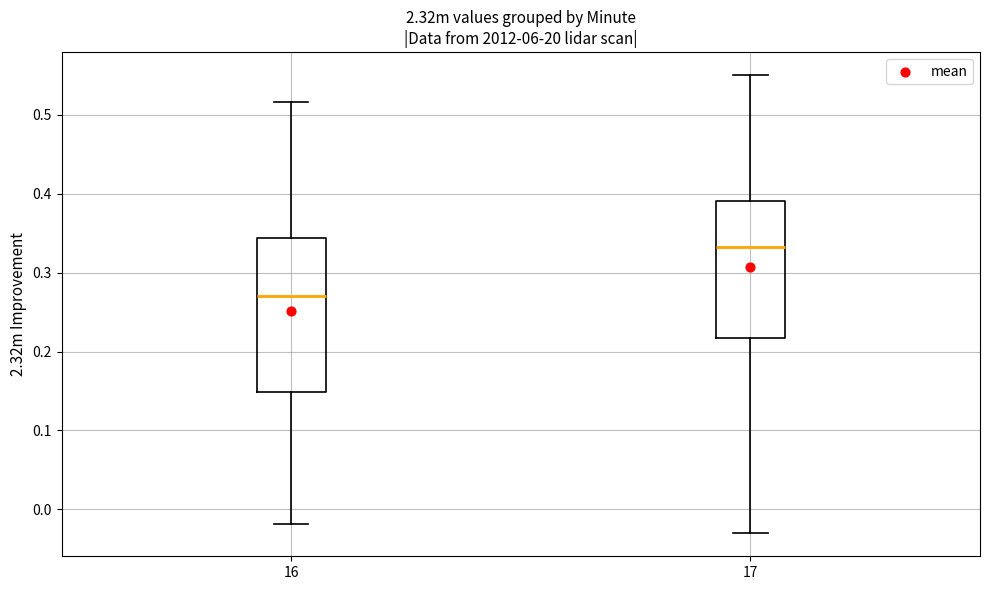

Reading left to right, read every box against the y-axis: the position of its median line, the range the box covers, and the ends of its whiskers. The values are not printed on the chart, so give them approximately, as read against the axis.

16: median 0.27, box 0.15 to 0.34, whiskers -0.02 to 0.52
17: median 0.33, box 0.22 to 0.39, whiskers -0.03 to 0.55